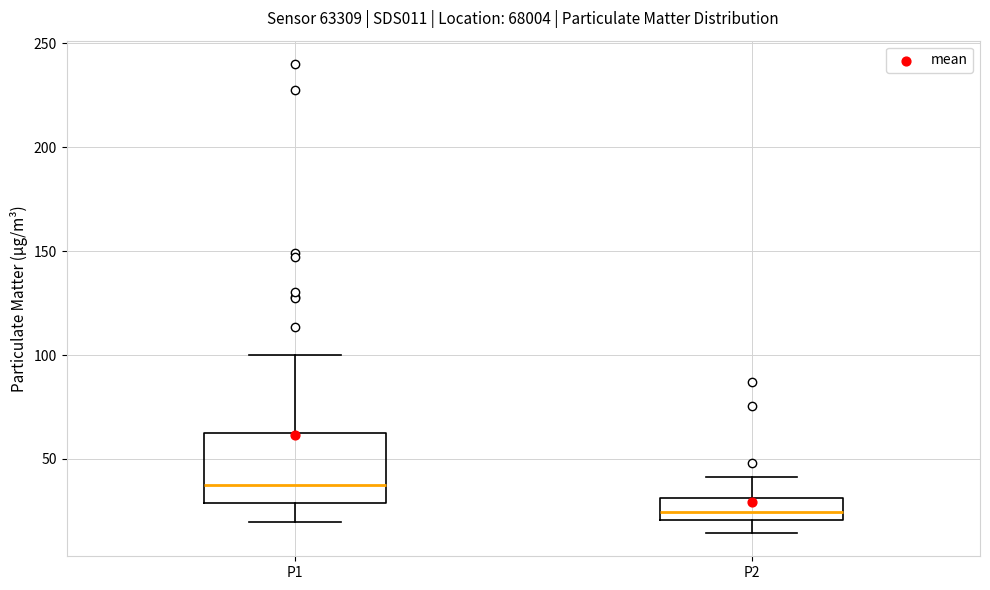

Which box is the tallest, from its lower edge to its upper edge?

P1